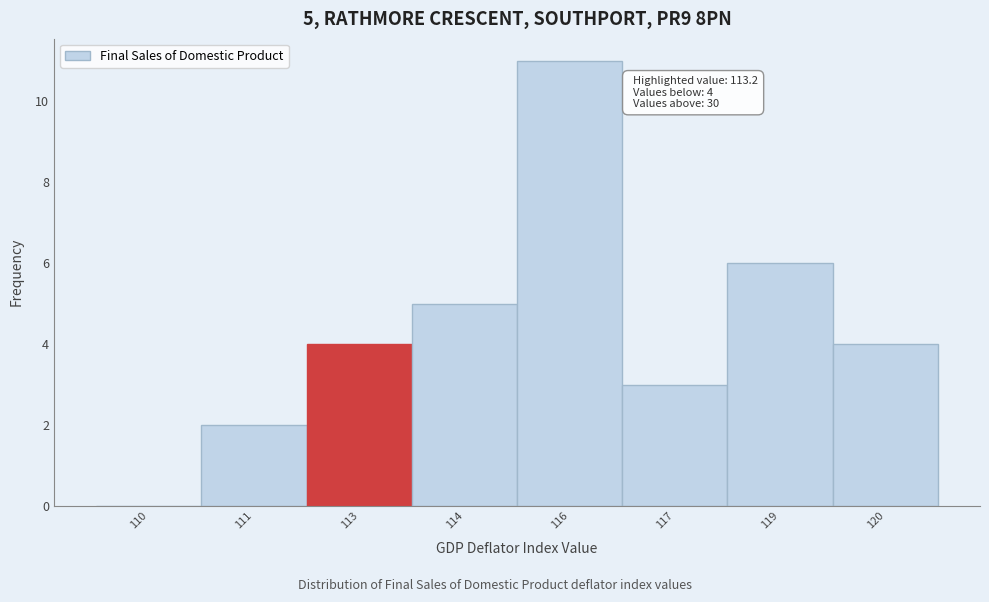

Reading right to left, extract all data points from this chart.

120=4	119=6	117=3	116=11	114=5	113=4	111=2	110=0